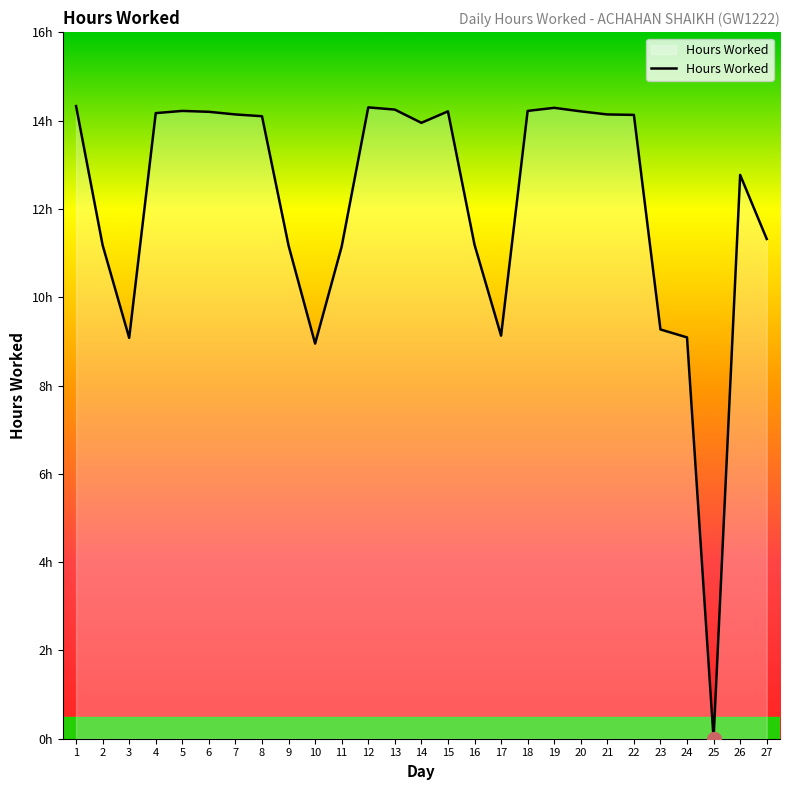

What is the difference between the values at 25 and 9?

11.2